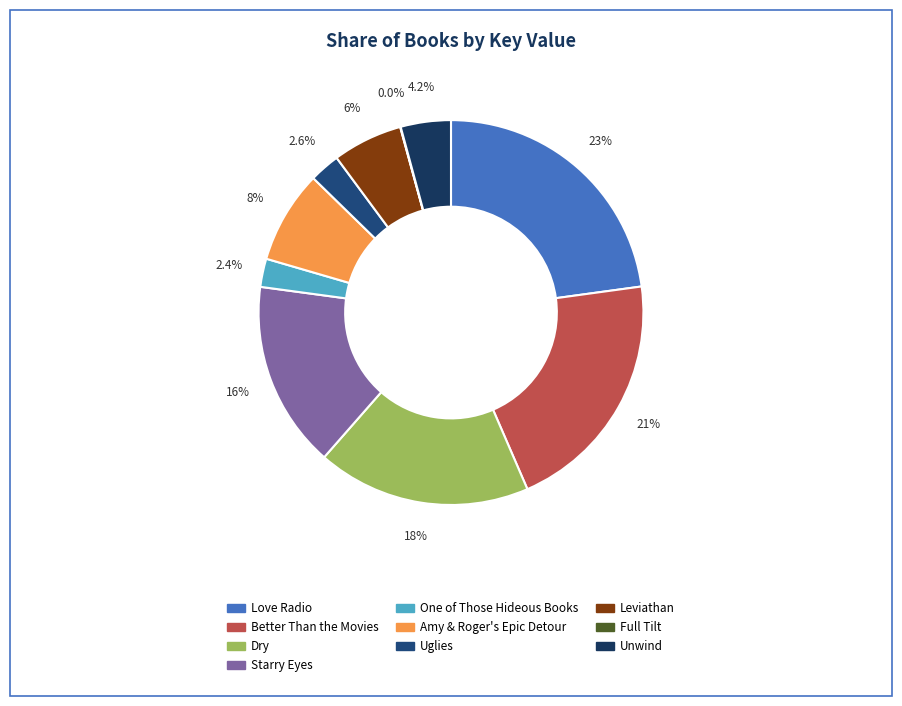

Is Unwind the majority of the pie?

No